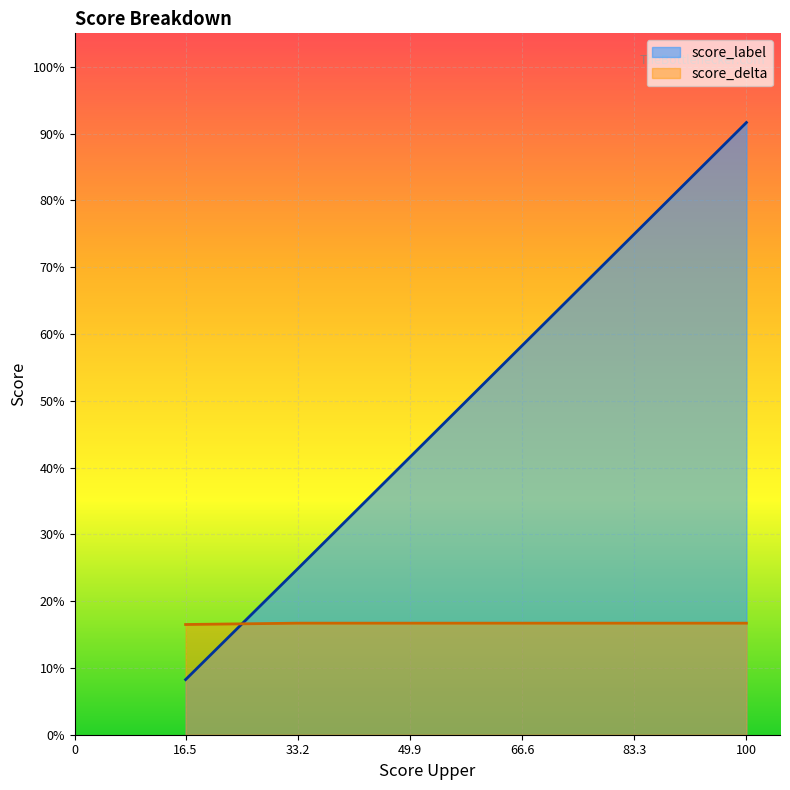

Does the chart display data point markers on the line(s)?

No